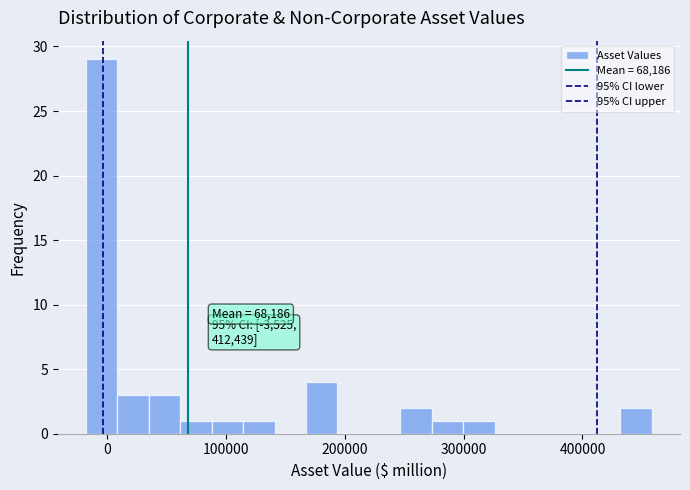

Read against the x-axis, roughly where is the centre of the tallest bar?

0